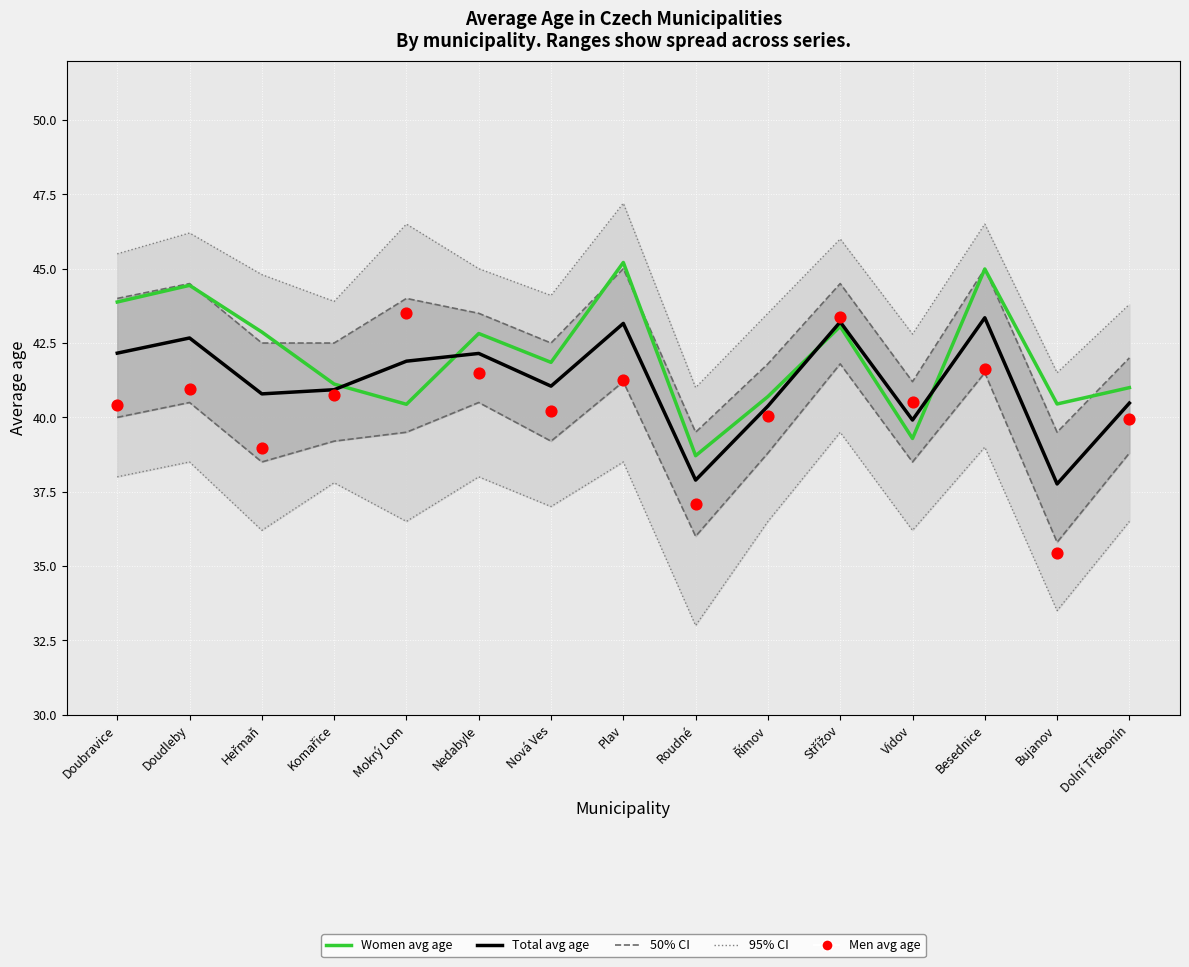

Which series contains the highest Y value?

95% CI